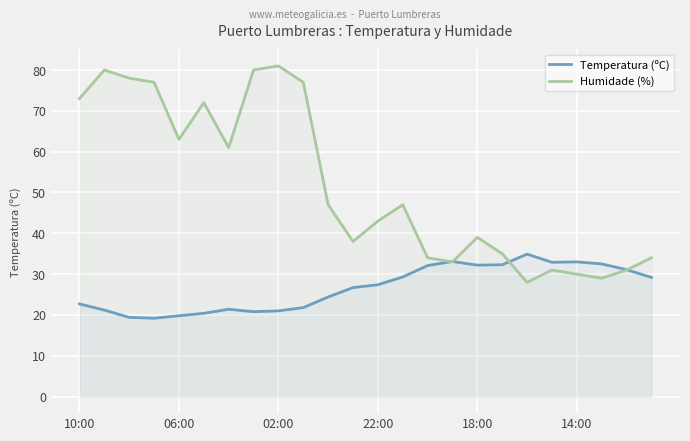

How many values in the Temperatura (ºC) series exceed 27?

12